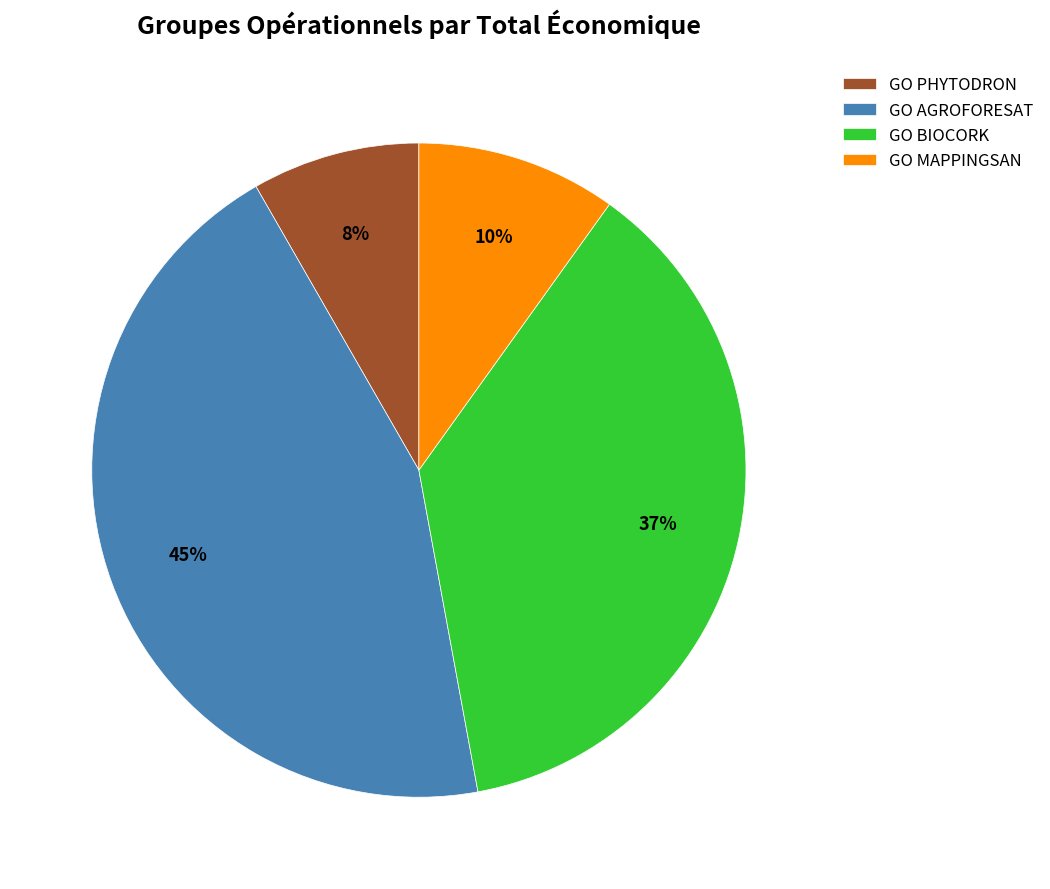

To the nearest percent, what portion does GO PHYTODRON represent?

8%